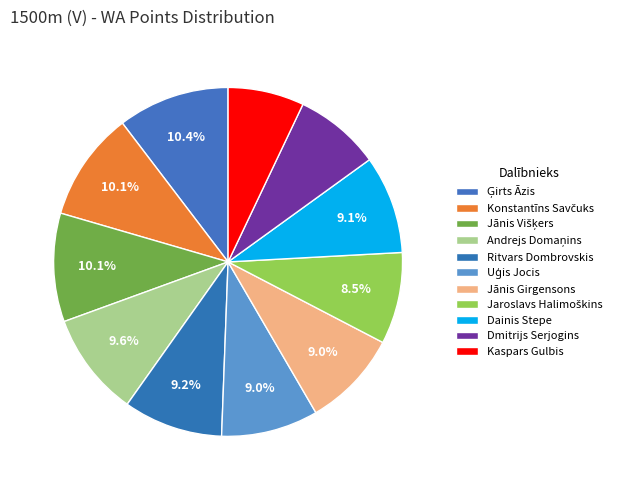

What is the ratio of the value at Andrejs Domaņins to the value at Ģirts Āzis?

0.9